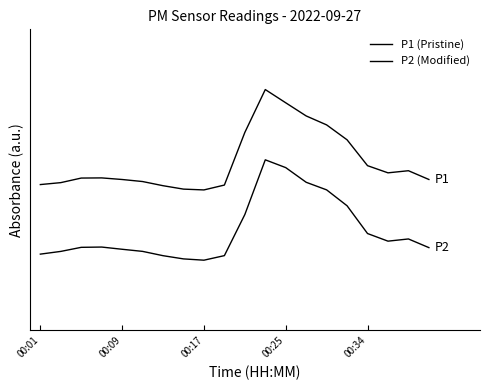

Is this an area chart (filled region under the line)?

No